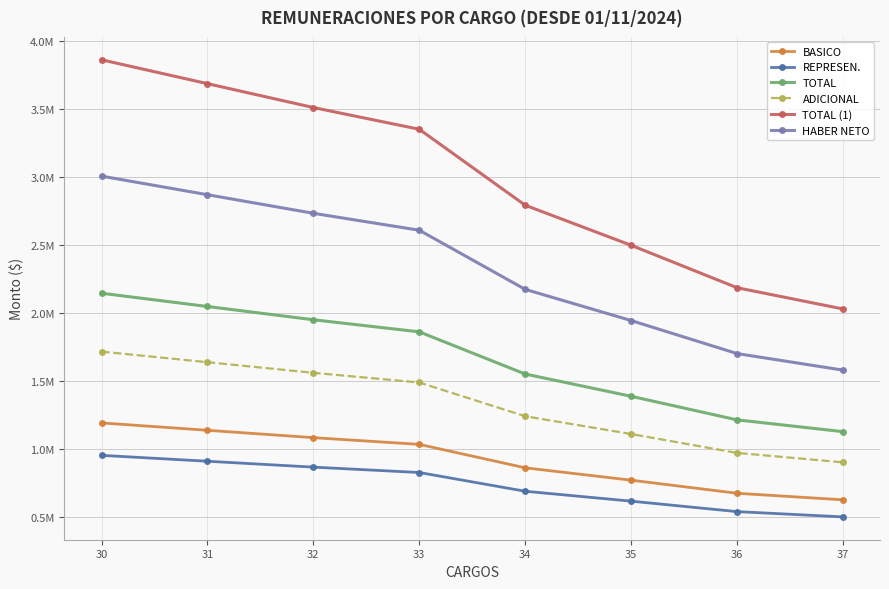

What are all the series names shown in the legend?

BASICO, REPRESEN., TOTAL, ADICIONAL, TOTAL (1), HABER NETO